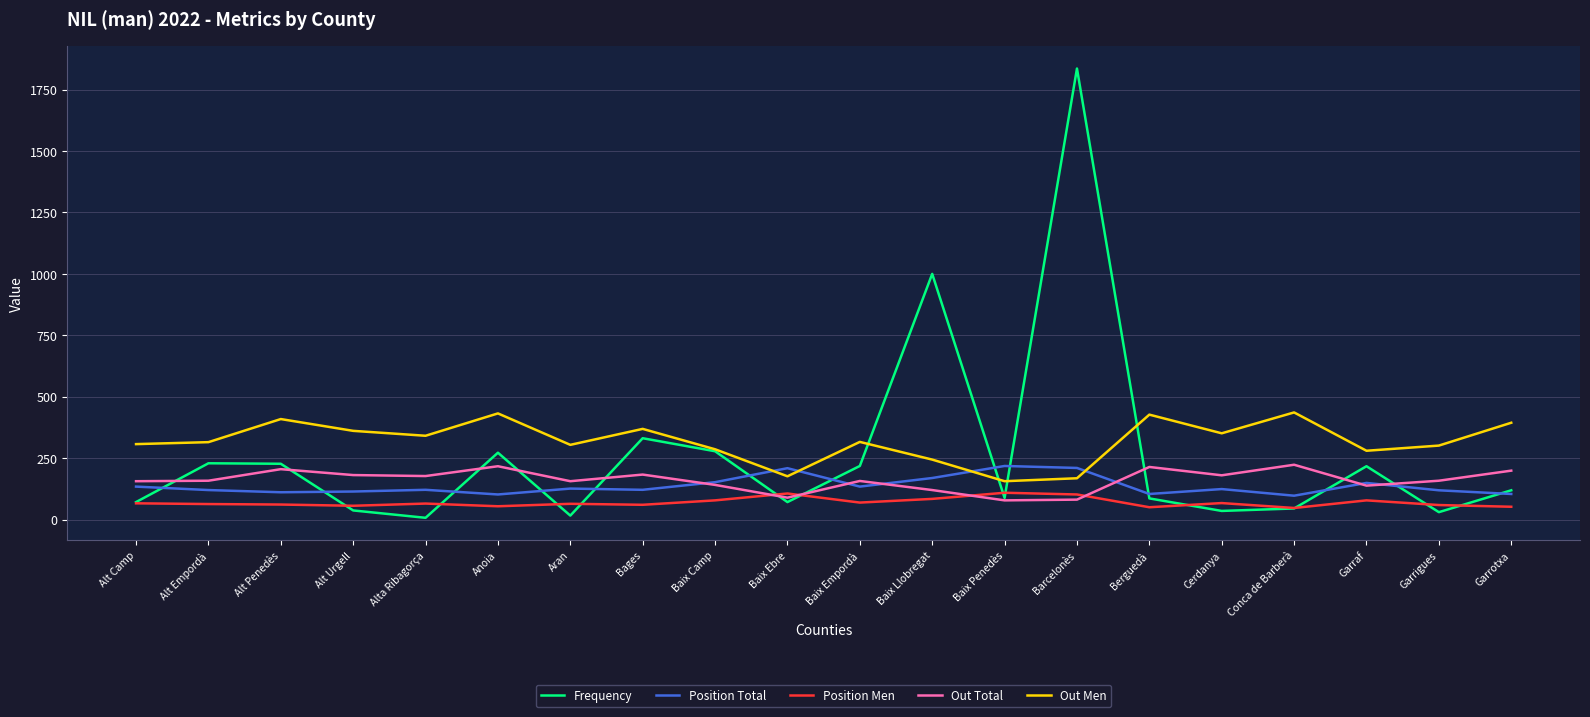

Between which two adjacent categories do Position Total and Frequency first intersect?

Alt Camp and Alt Empordà